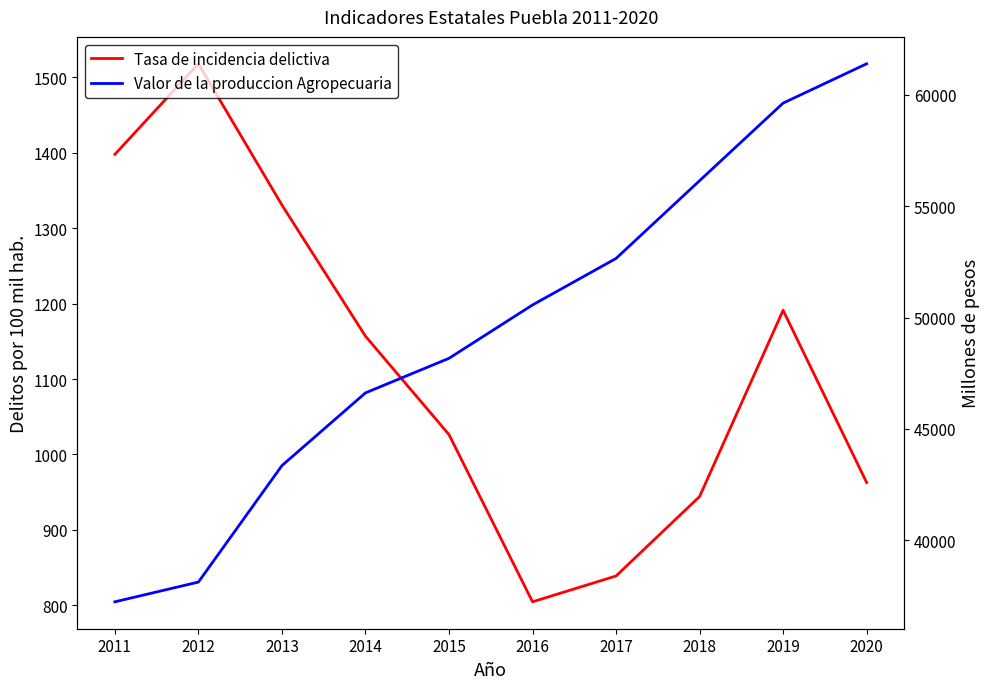

Reading left to right, transcribe all the data shown in this chart.

Tasa de incidencia delictiva: 2011=1397.8	2012=1517.9	2013=1330.7	2014=1156.8	2015=1026.4	2016=804.6	2017=838.9	2018=944.2	2019=1191.1	2020=962.8
Valor de la produccion Agropecuaria: 2011=37239.8	2012=38126.2	2013=43354.6	2014=46619.7	2015=48171.2	2016=50567.2	2017=52654.8	2018=56145.2	2019=59628.4	2020=61393.5